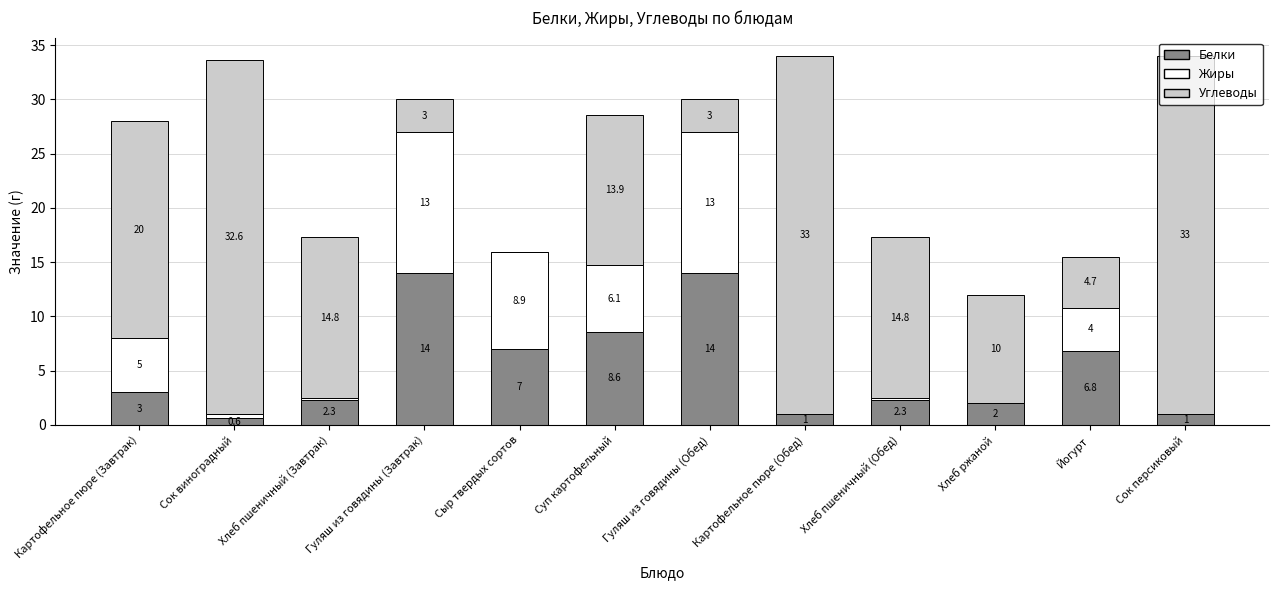

Is it true that Белки equals 6.8 at Йогурт?

True